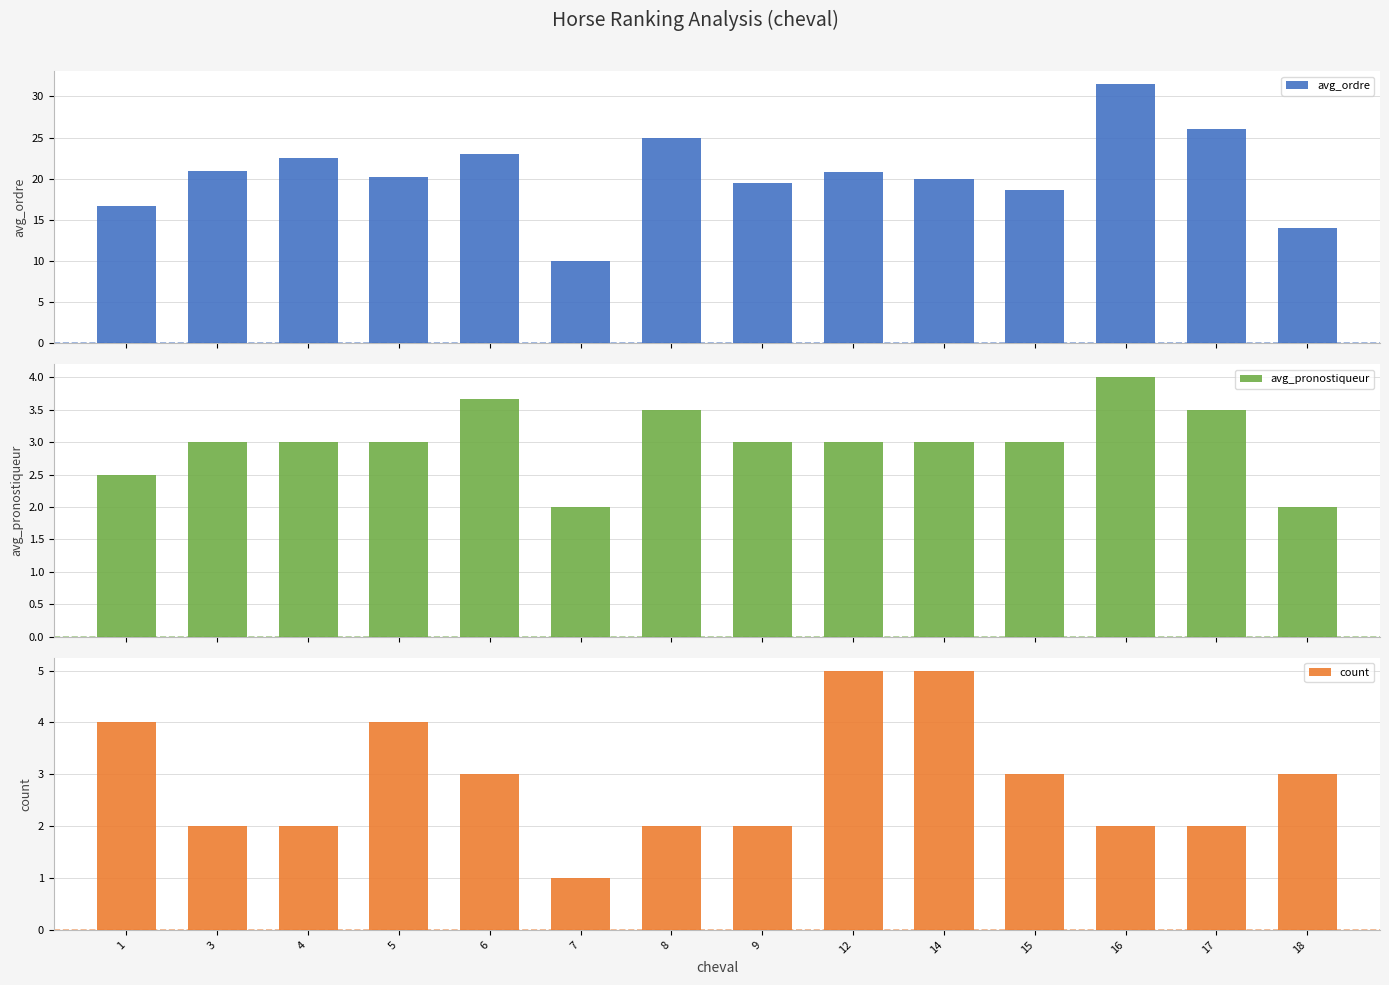

Reading left to right, transcribe all the data shown in this chart.

avg_ordre: 1=16.8	3=21.0	4=22.5	5=20.2	6=23.0	7=10.0	8=25.0	9=19.5	12=20.8	14=20.0	15=18.7	16=31.5	17=26.0	18=14.0
avg_pronostiqueur: 1=2.5	3=3.0	4=3.0	5=3.0	6=3.7	7=2.0	8=3.5	9=3.0	12=3.0	14=3.0	15=3.0	16=4.0	17=3.5	18=2.0
count: 1=4.0	3=2.0	4=2.0	5=4.0	6=3.0	7=1.0	8=2.0	9=2.0	12=5.0	14=5.0	15=3.0	16=2.0	17=2.0	18=3.0